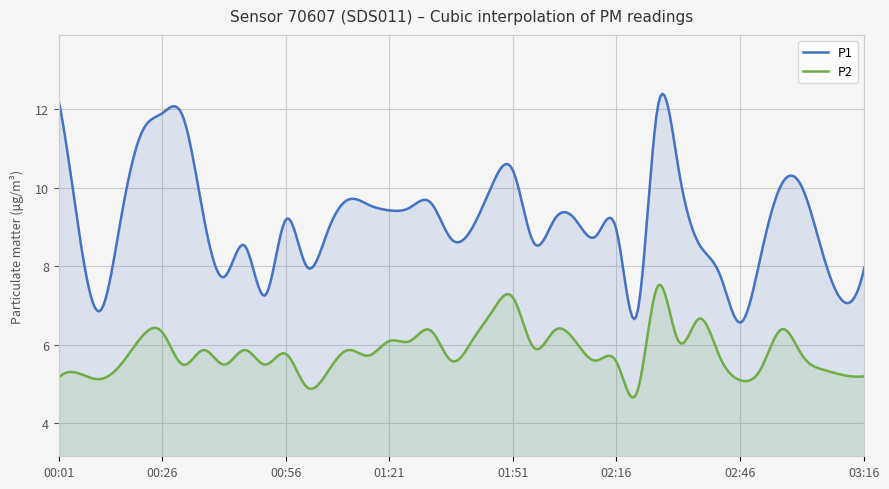

Rank the series by their maximum value, from highest to lowest.

P1, P2